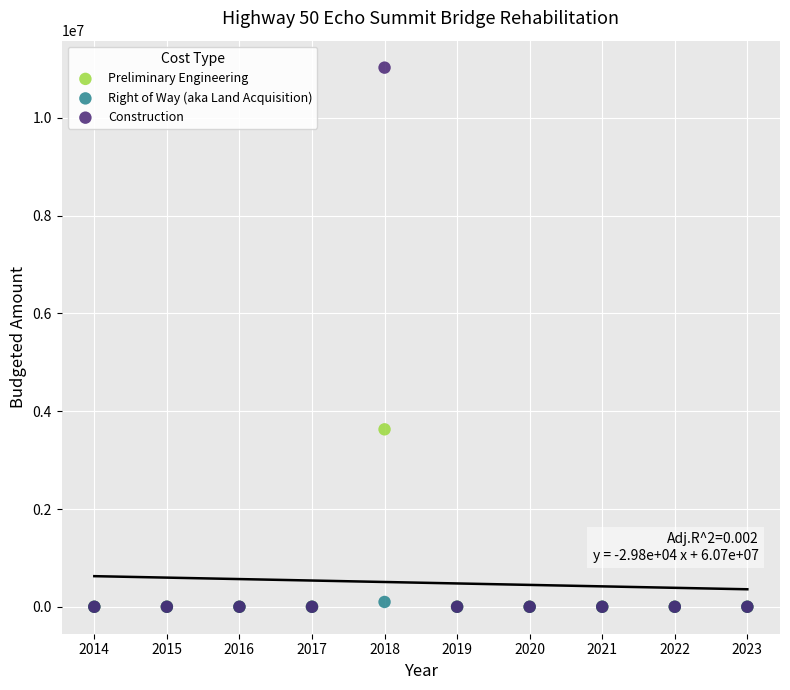

Across all series, what Y value is closest to 5515000?

3630000